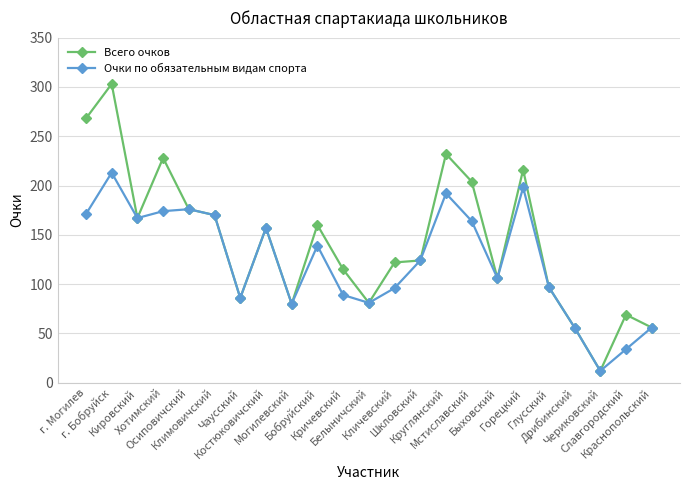

What is the value of the Очки по обязательным видам спорта point at the 23rd from the left?

56